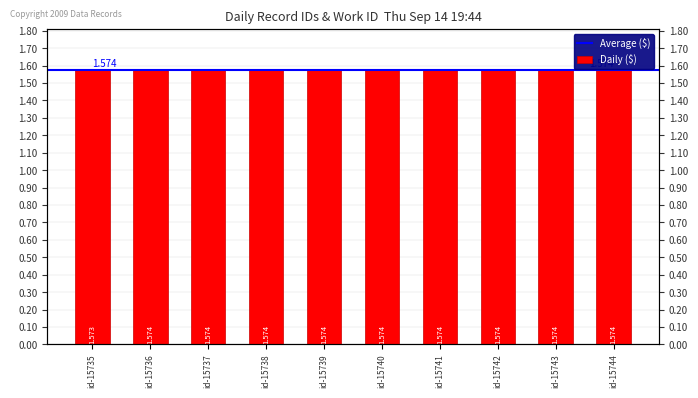

What is the value of the 9th bar from the left?

1.6